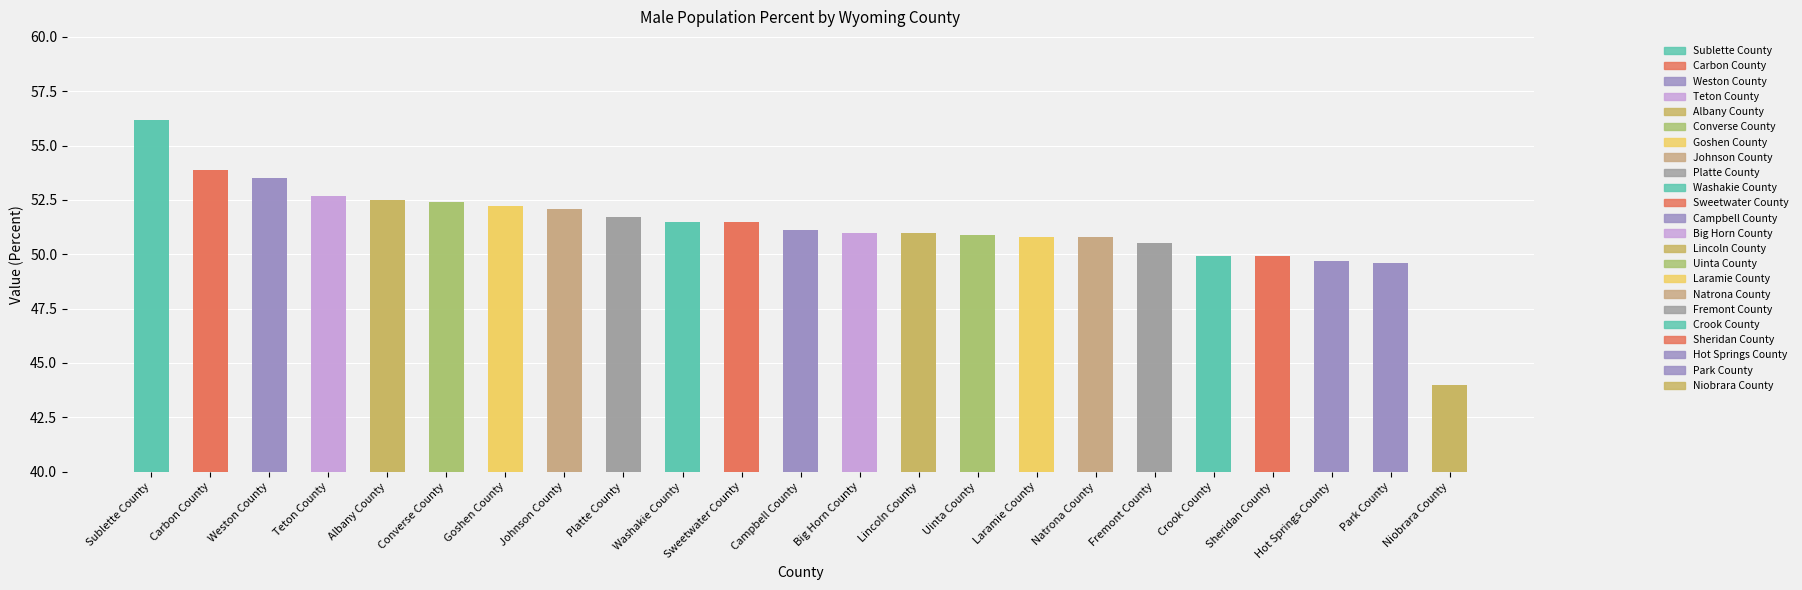

What is the maximum value shown in the chart?

56.2